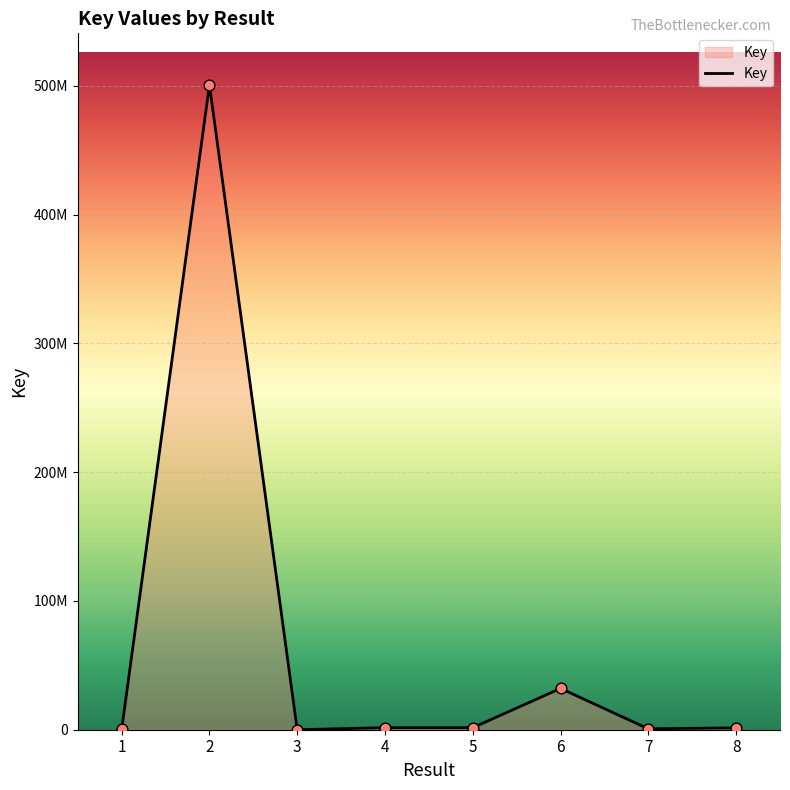

What is the change in value from 1 to 6?

+31750033